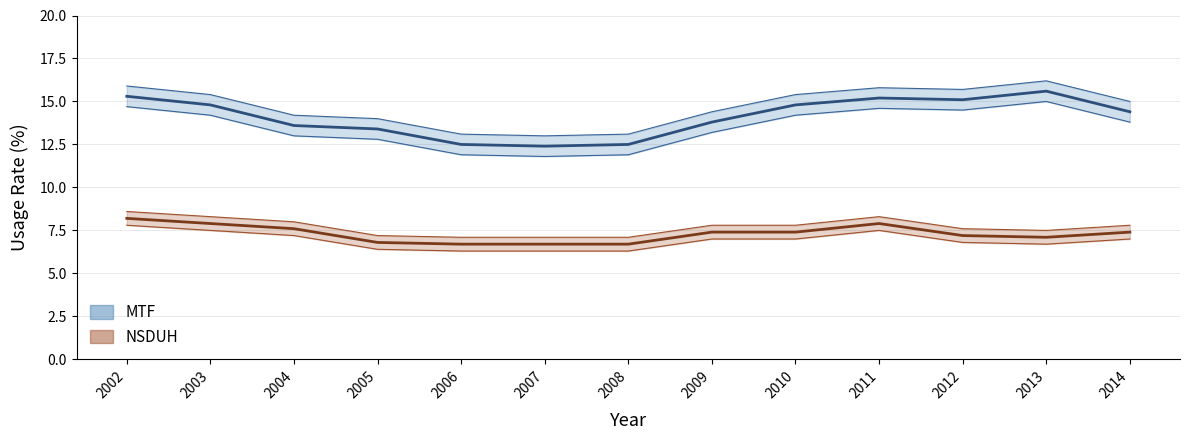

What is the total value across all series at 2004?

21.2